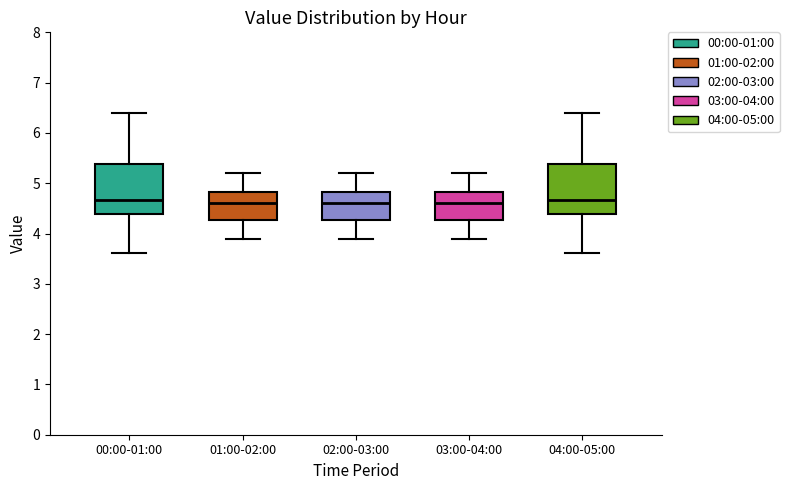

Reading left to right, transcribe this box plot: for each box, give where its median line is, the range the box spans, and where its two whiskers end, as read against the y-axis. The values are not printed on the chart, so give them approximately, as read against the axis.

00:00-01:00: median 4.7, box 4.4 to 5.4, whiskers 3.6 to 6.4
01:00-02:00: median 4.6, box 4.3 to 4.8, whiskers 3.9 to 5.2
02:00-03:00: median 4.6, box 4.3 to 4.8, whiskers 3.9 to 5.2
03:00-04:00: median 4.6, box 4.3 to 4.8, whiskers 3.9 to 5.2
04:00-05:00: median 4.7, box 4.4 to 5.4, whiskers 3.6 to 6.4